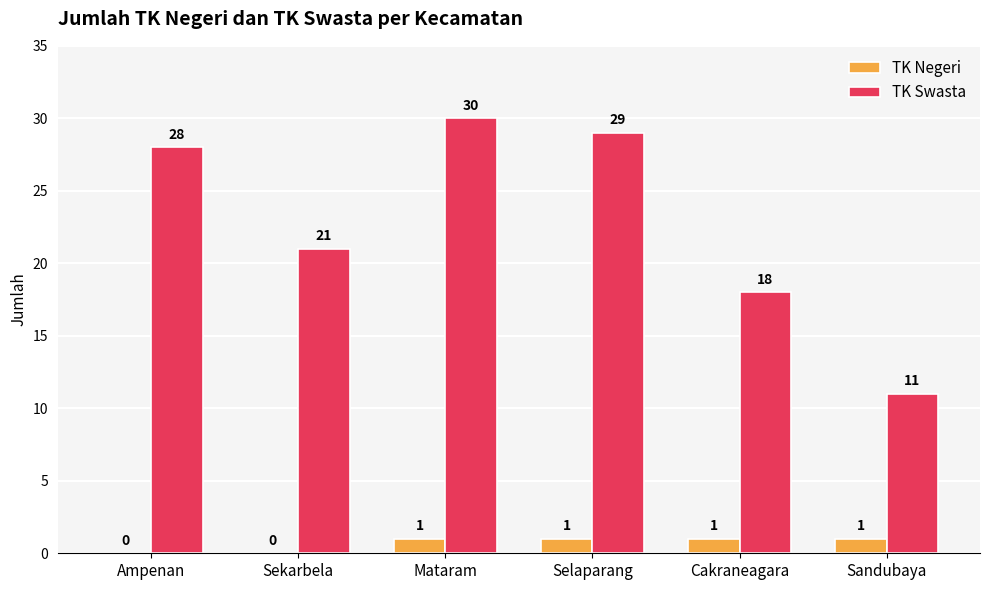

Does the chart contain stacked bars?

No